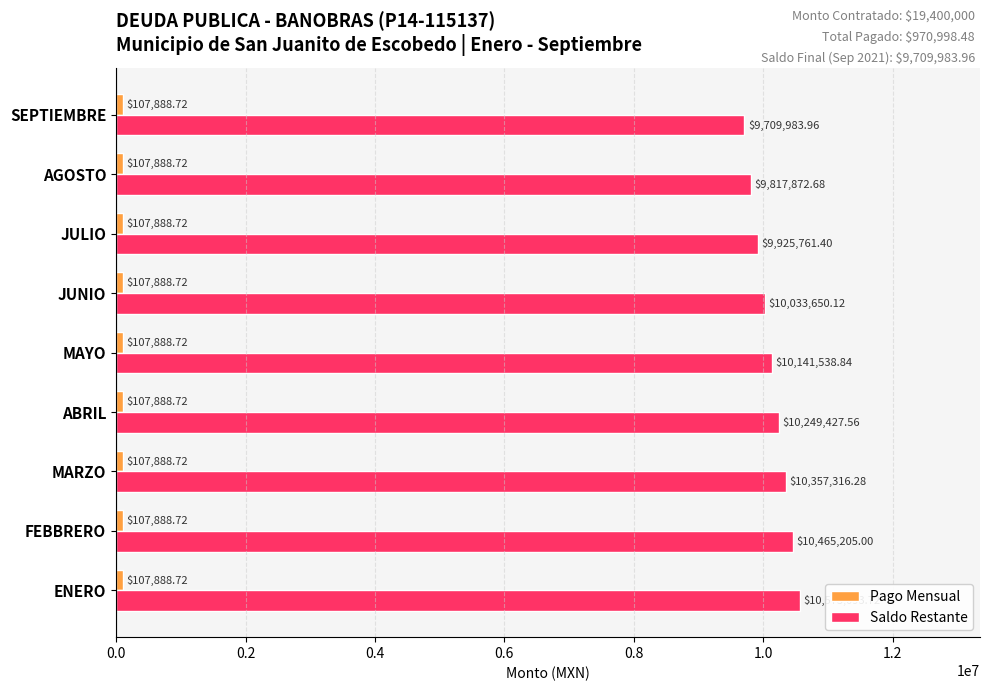

Which series has the largest range (max minus min)?

Saldo Restante